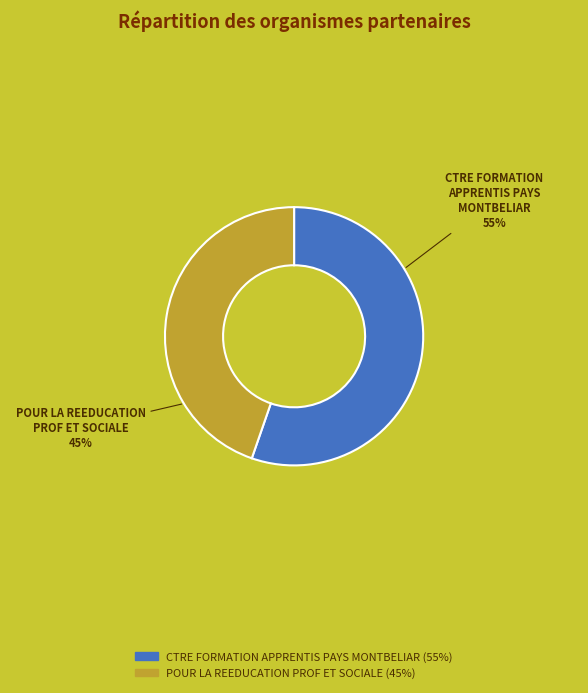

To the nearest percent, what is the average slice percentage?

50%